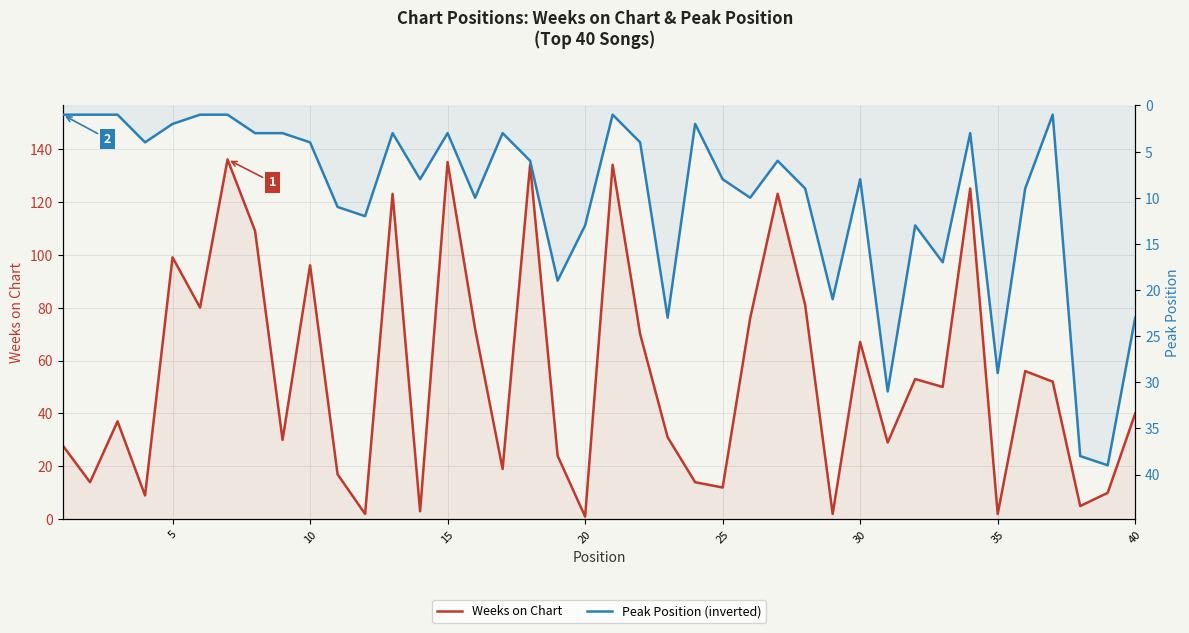

What is the total value across all series at 15?

13